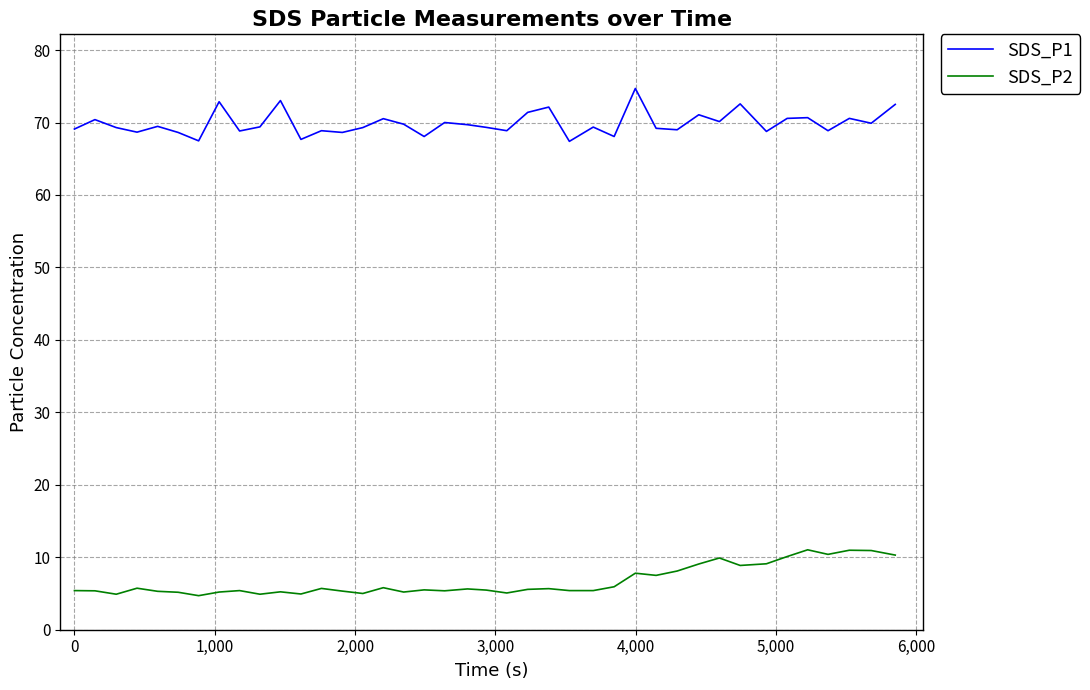

True or false: SDS_P2 and SDS_P1 cross at least once.

False